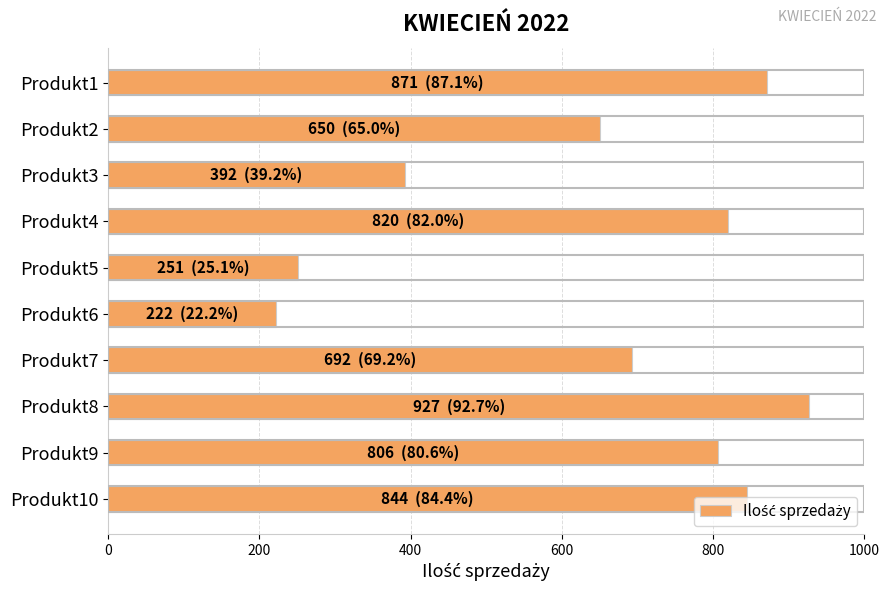

List the labels in order of value, smallest first.

Produkt6, Produkt5, Produkt3, Produkt2, Produkt7, Produkt9, Produkt4, Produkt10, Produkt1, Produkt8